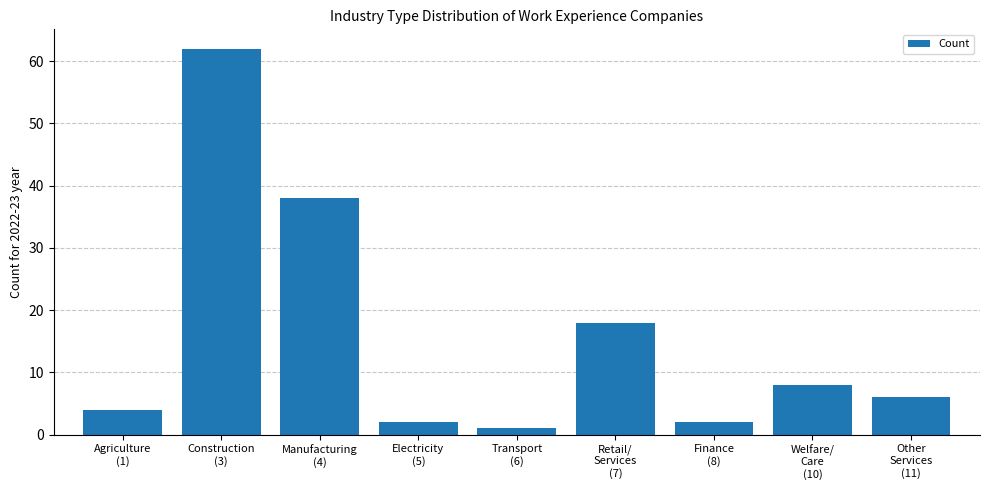

What is the ratio of the value at Electricity
(5) to the value at Retail/
Services
(7)?

0.1